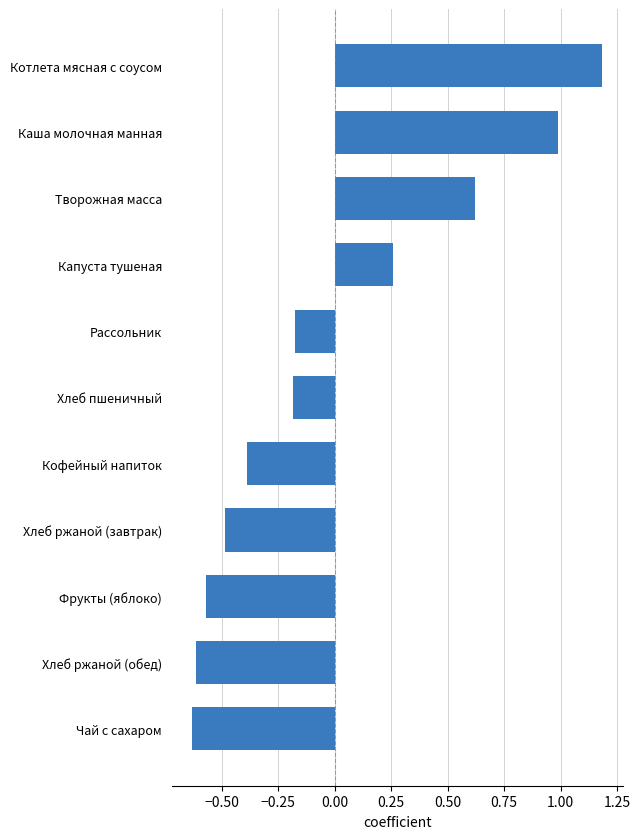

At which category does the chart reach its peak across all series?

Котлета мясная с соусом